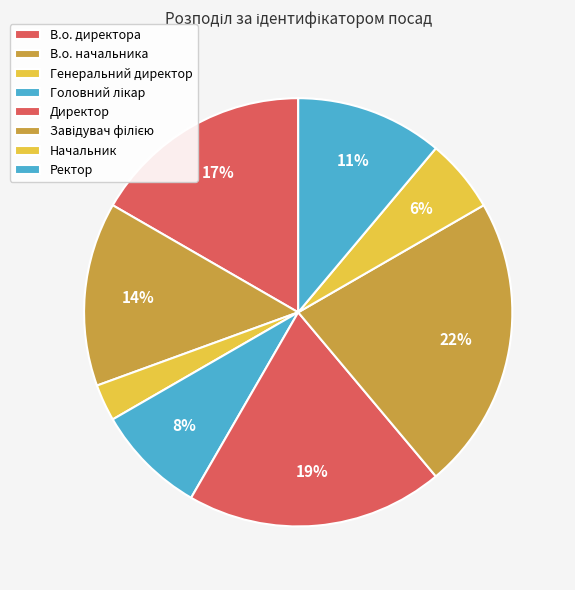

True or false: Ректор accounts for 11% of the total.

True